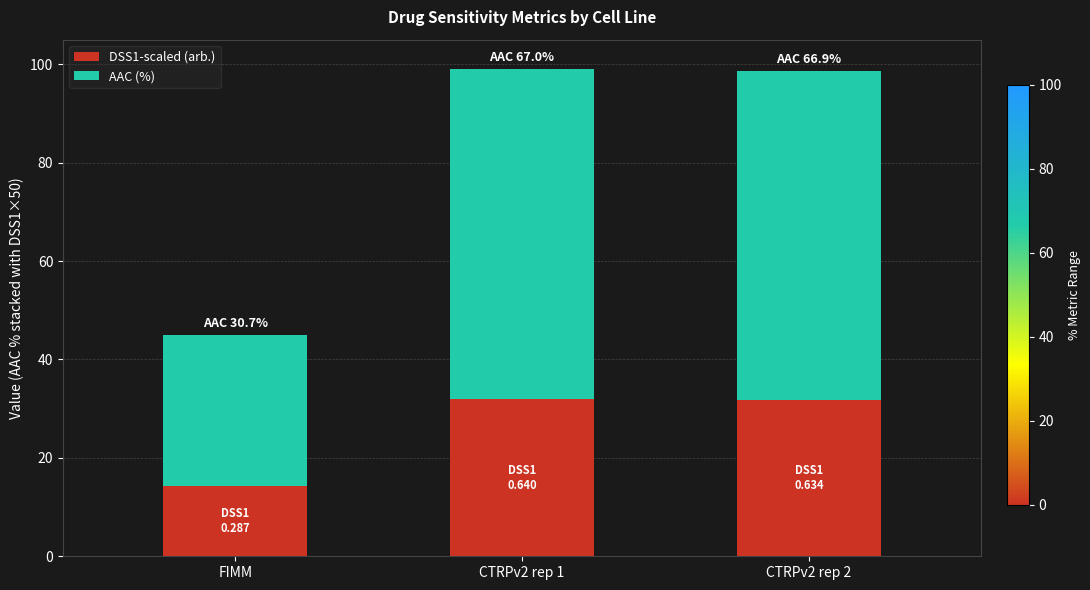

What is the maximum value for DSS1-scaled (arb.)?

32.0